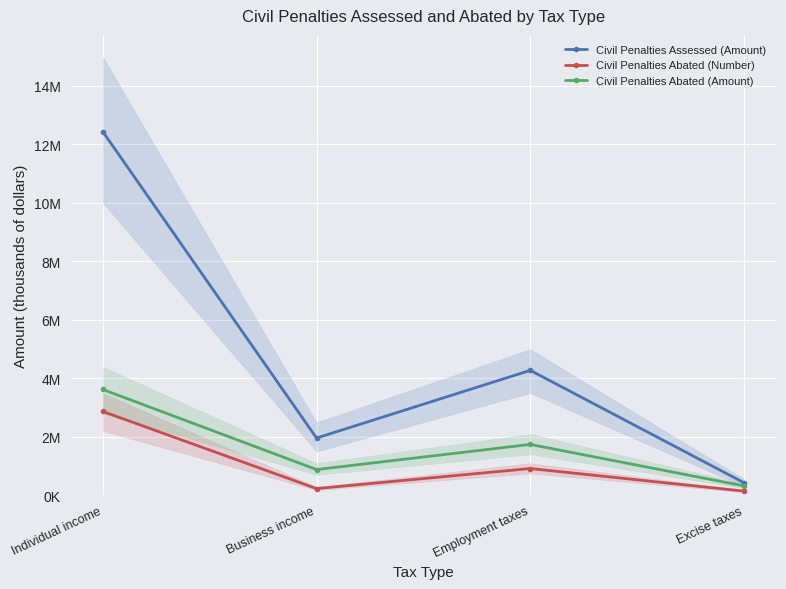

What position from the left is Employment taxes?

3